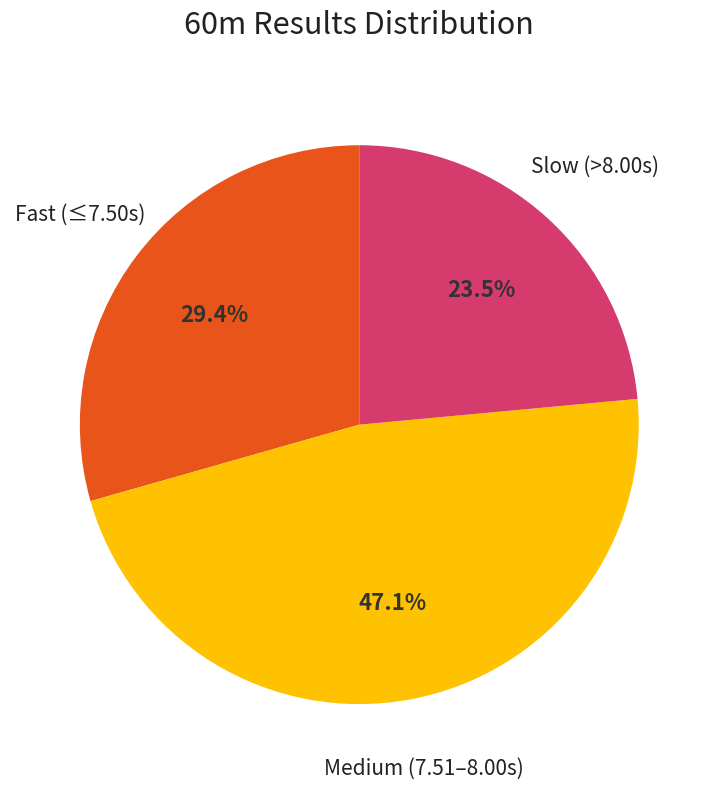

Does any single category account for the majority?

No